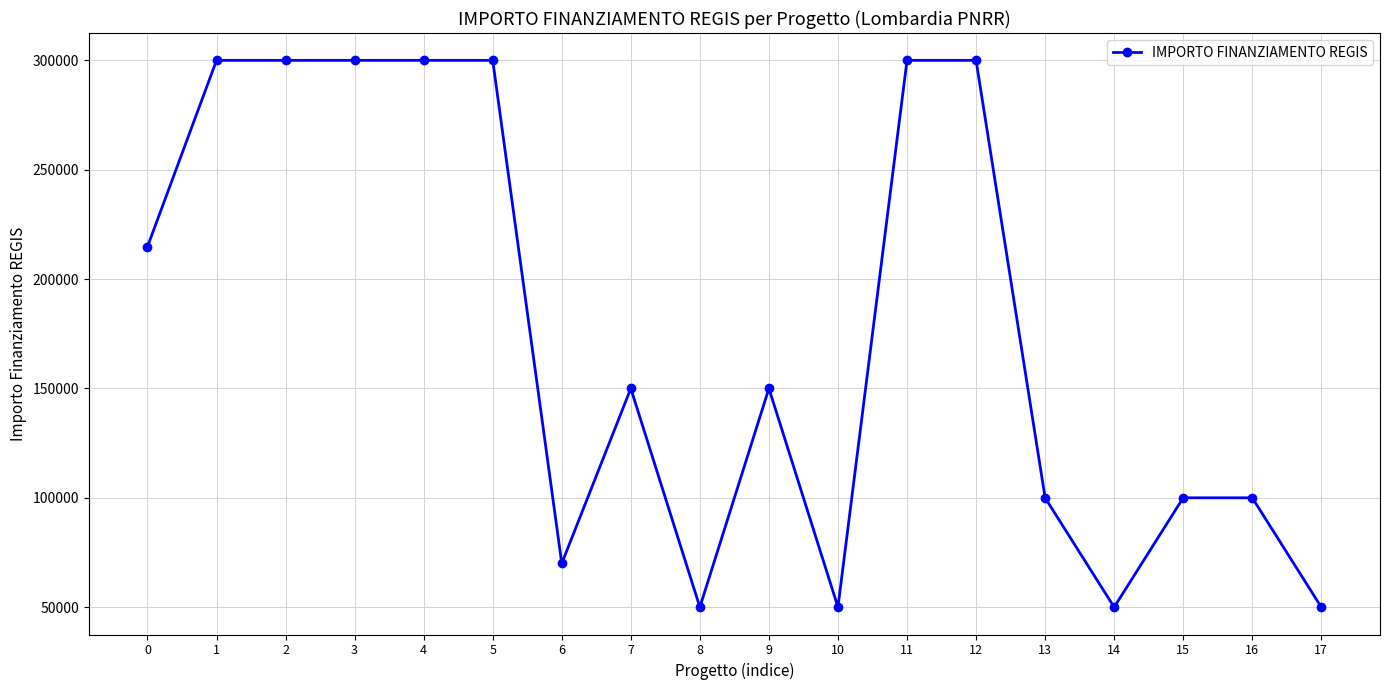

What is the smallest value displayed?

50000